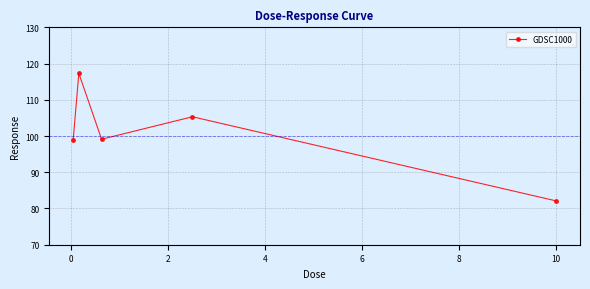

What is the difference between the maximum and second lowest values?

18.4